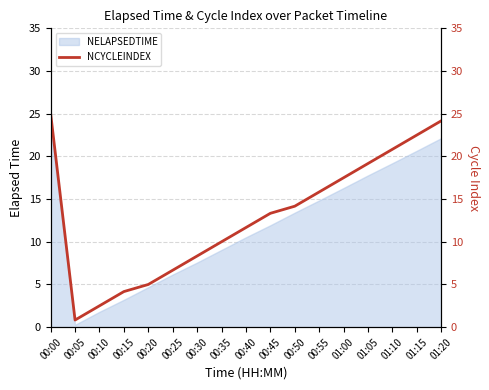

How many interior local valleys (lower than both neighbors) does the data have?

1